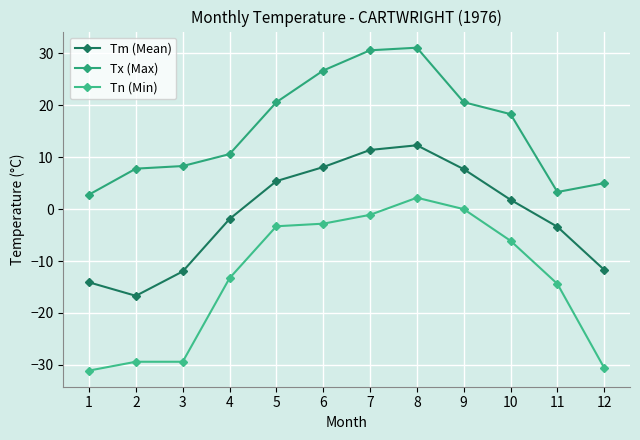

True or false: Tx (Max) has more than 1 points higher than both neighbors.

False